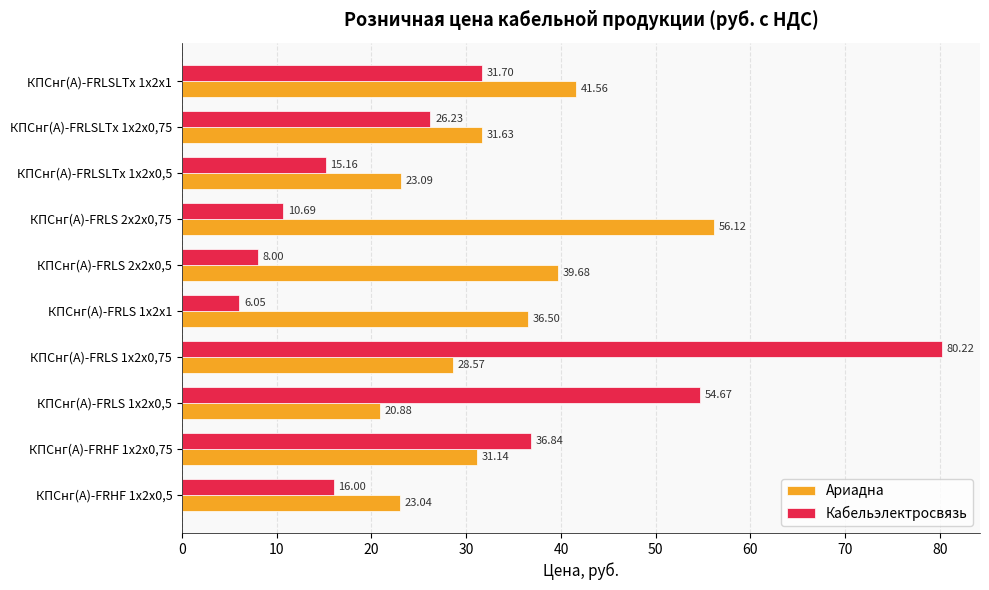

What is the total value across all series at КПСнг(А)-FRLSLTx 1х2х1?

73.3